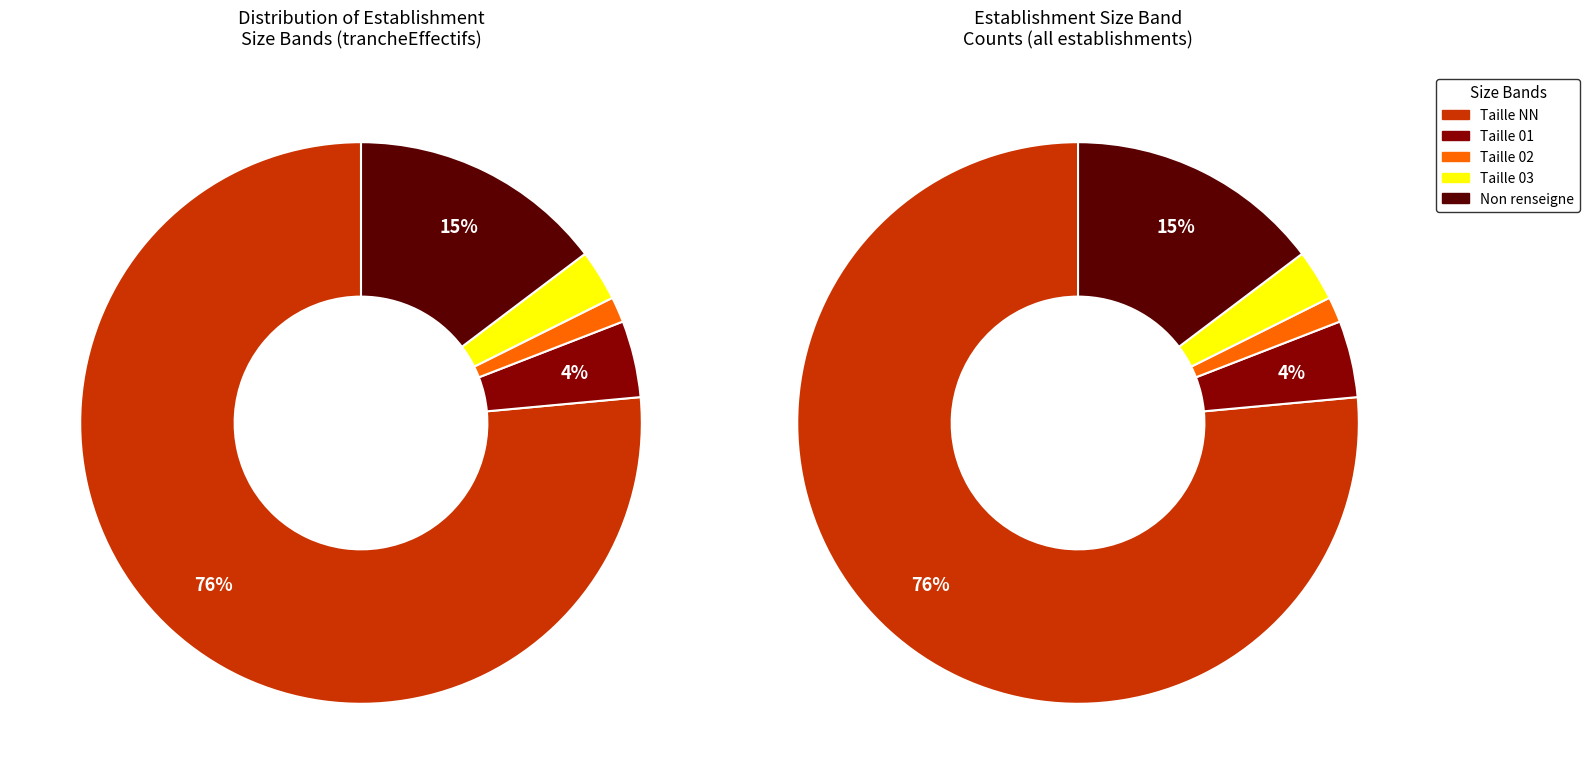

How many slices are in this pie chart?

5